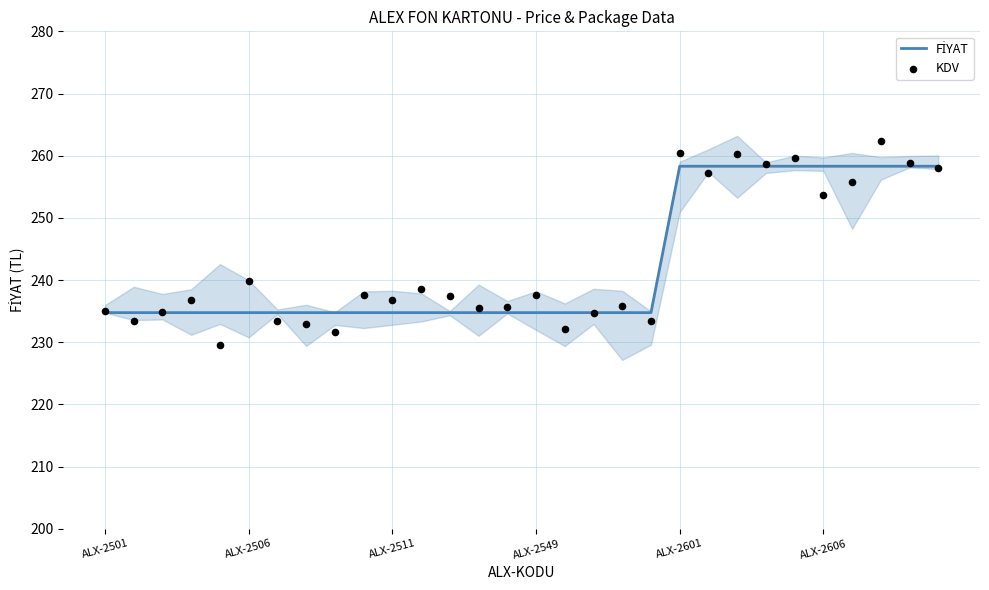

Which series has the widest spread of Y values?

KDV